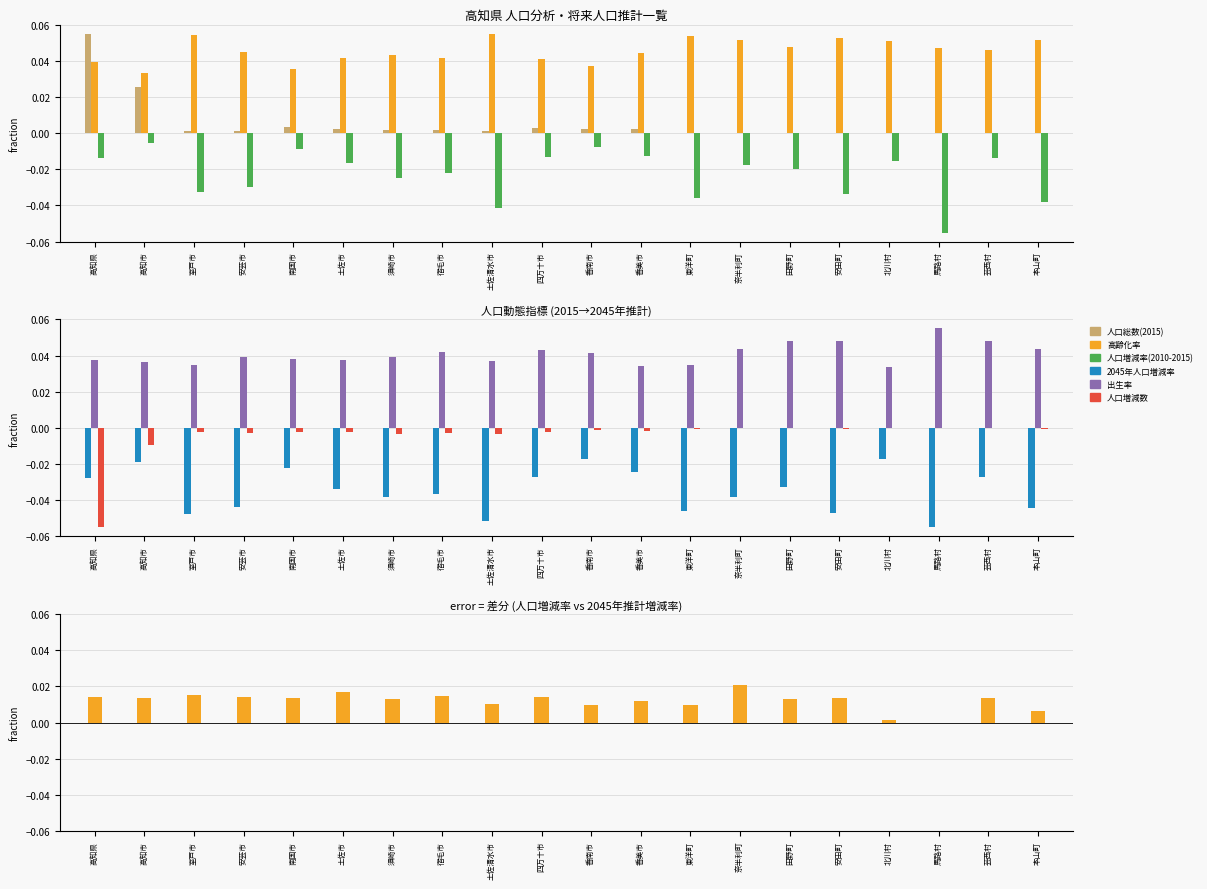

Reading right to left, what are all the values shown in this chart?

人口総数(2015): 本山町=0.0	芸西村=0.0	馬路村=0.0	北川村=0.0	安田町=0.0	田野町=0.0	奈半利町=0.0	東洋町=0.0	香美市=0.0	香南市=0.0	四万十市=0.0	土佐清水市=0.0	宿毛市=0.0	須崎市=0.0	土佐市=0.0	南国市=0.0	安芸市=0.0	室戸市=0.0	高知市=0.0	高知県=0.1
高齢化率: 本山町=0.1	芸西村=0.0	馬路村=0.0	北川村=0.1	安田町=0.1	田野町=0.0	奈半利町=0.1	東洋町=0.1	香美市=0.0	香南市=0.0	四万十市=0.0	土佐清水市=0.1	宿毛市=0.0	須崎市=0.0	土佐市=0.0	南国市=0.0	安芸市=0.0	室戸市=0.1	高知市=0.0	高知県=0.0
人口増減率(2010-2015): 本山町=-0.0	芸西村=-0.0	馬路村=-0.1	北川村=-0.0	安田町=-0.0	田野町=-0.0	奈半利町=-0.0	東洋町=-0.0	香美市=-0.0	香南市=-0.0	四万十市=-0.0	土佐清水市=-0.0	宿毛市=-0.0	須崎市=-0.0	土佐市=-0.0	南国市=-0.0	安芸市=-0.0	室戸市=-0.0	高知市=-0.0	高知県=-0.0
2045年人口増減率: 本山町=-0.0	芸西村=-0.0	馬路村=-0.1	北川村=-0.0	安田町=-0.0	田野町=-0.0	奈半利町=-0.0	東洋町=-0.0	香美市=-0.0	香南市=-0.0	四万十市=-0.0	土佐清水市=-0.1	宿毛市=-0.0	須崎市=-0.0	土佐市=-0.0	南国市=-0.0	安芸市=-0.0	室戸市=-0.0	高知市=-0.0	高知県=-0.0
出生率: 本山町=0.0	芸西村=0.0	馬路村=0.1	北川村=0.0	安田町=0.0	田野町=0.0	奈半利町=0.0	東洋町=0.0	香美市=0.0	香南市=0.0	四万十市=0.0	土佐清水市=0.0	宿毛市=0.0	須崎市=0.0	土佐市=0.0	南国市=0.0	安芸市=0.0	室戸市=0.0	高知市=0.0	高知県=0.0
人口増減数: 本山町=-0.0	芸西村=-0.0	馬路村=-0.0	北川村=-0.0	安田町=-0.0	田野町=-0.0	奈半利町=-0.0	東洋町=-0.0	香美市=-0.0	香南市=-0.0	四万十市=-0.0	土佐清水市=-0.0	宿毛市=-0.0	須崎市=-0.0	土佐市=-0.0	南国市=-0.0	安芸市=-0.0	室戸市=-0.0	高知市=-0.0	高知県=-0.1